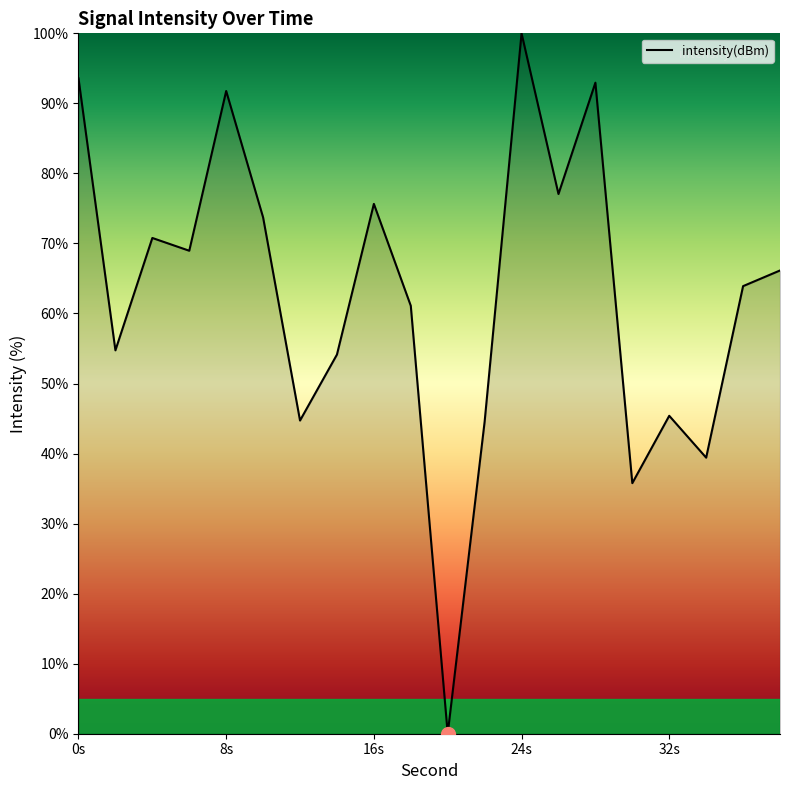

What is the maximum value shown in the chart?

100.0